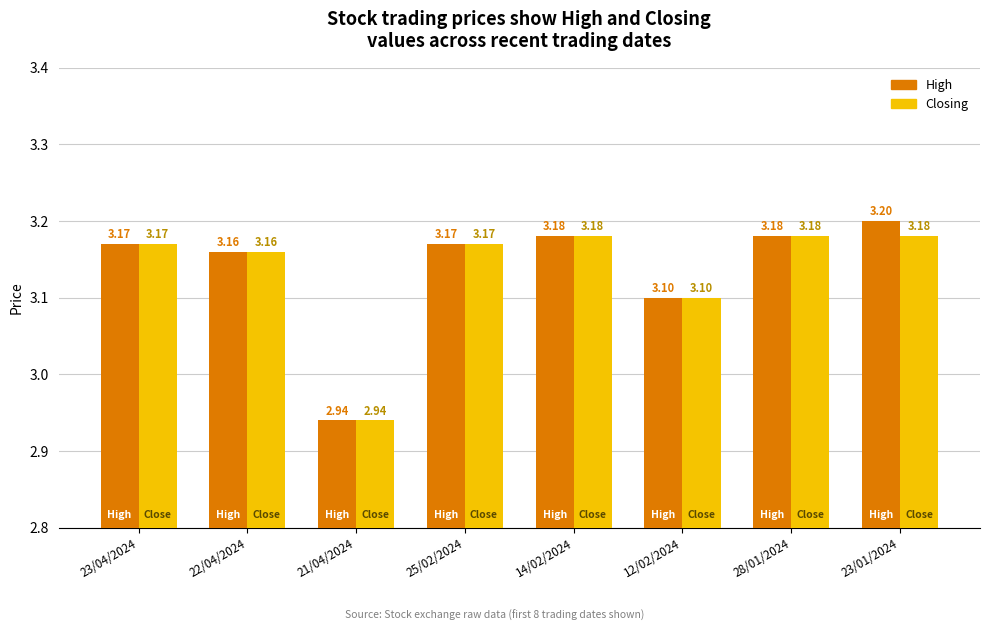

Which series has the largest total across all categories?

High